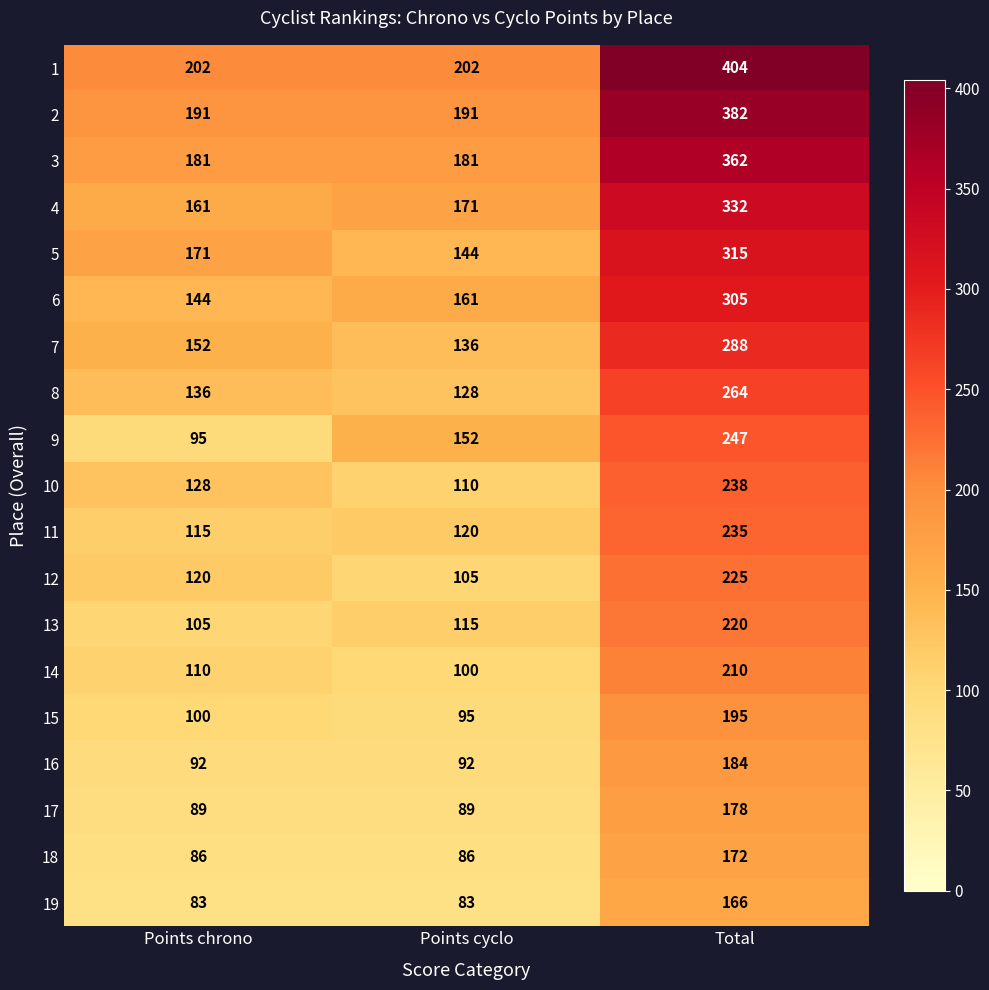

At which category does the chart reach its peak across all series?

Total